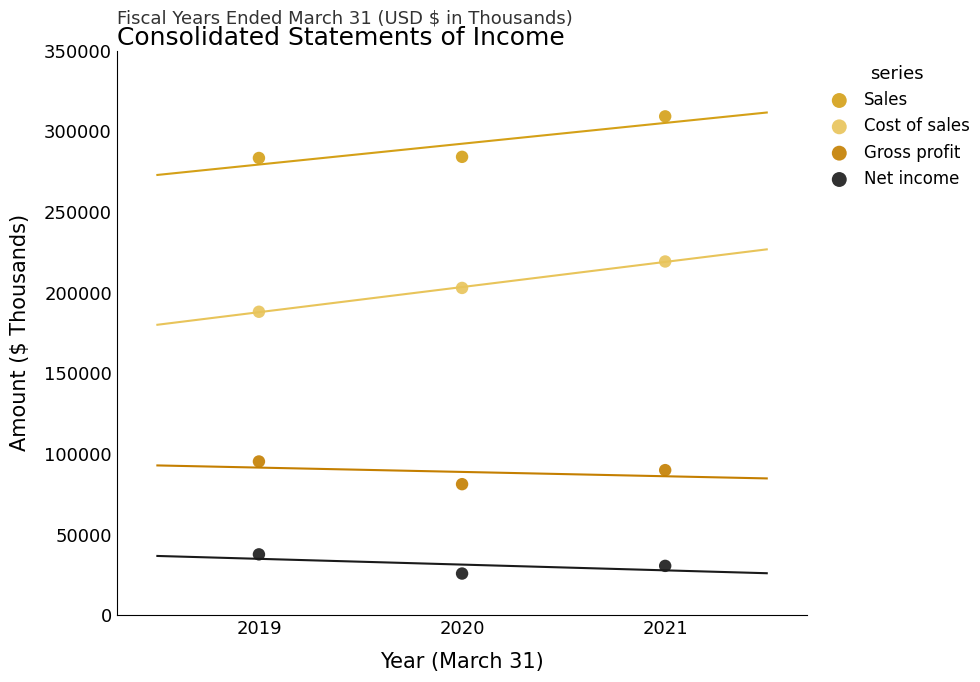

Across all data points, what is the average Y value?

153976